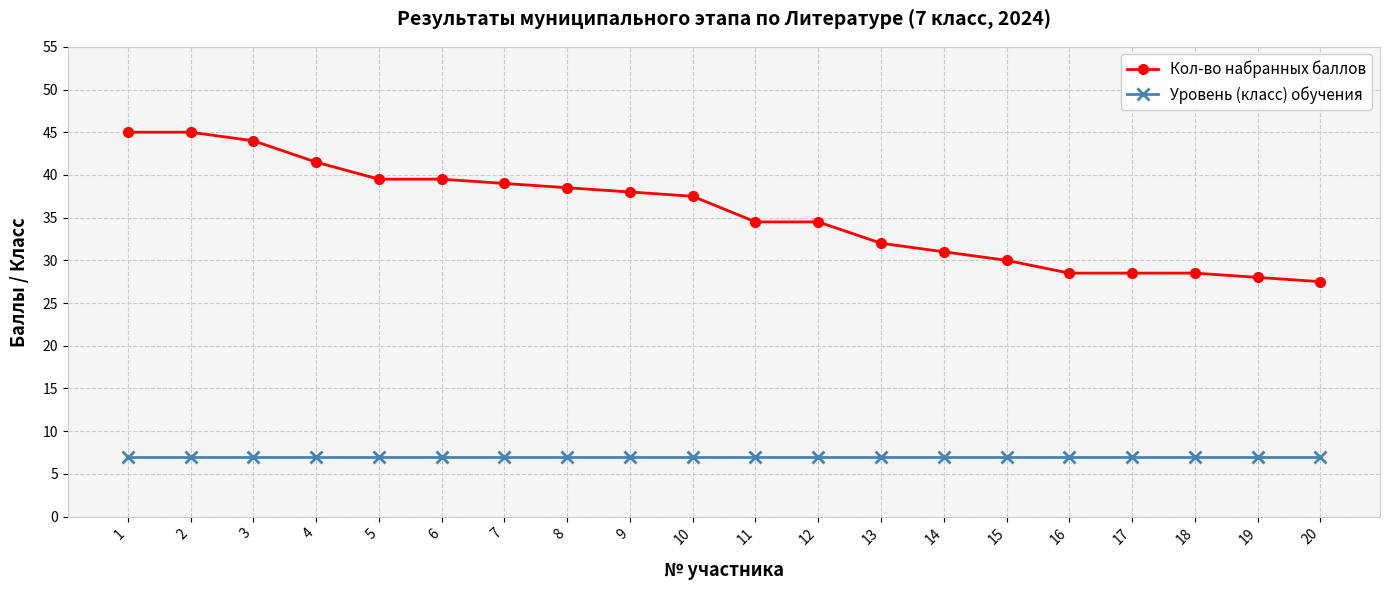

What is the spread (max minus min) of values at 9?

31.0